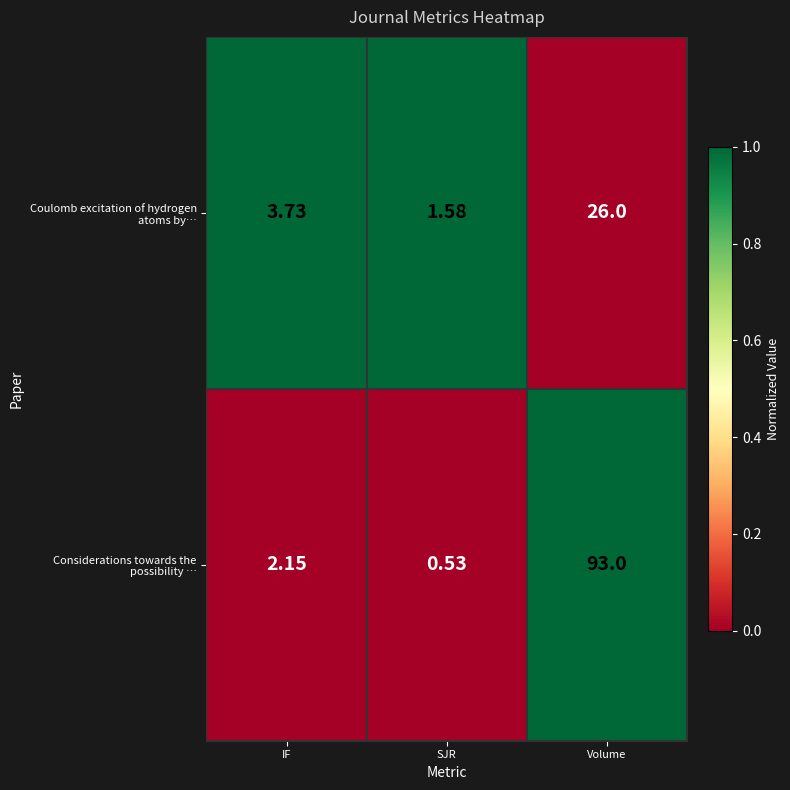

At which category is the sum across all series the highest?

Volume